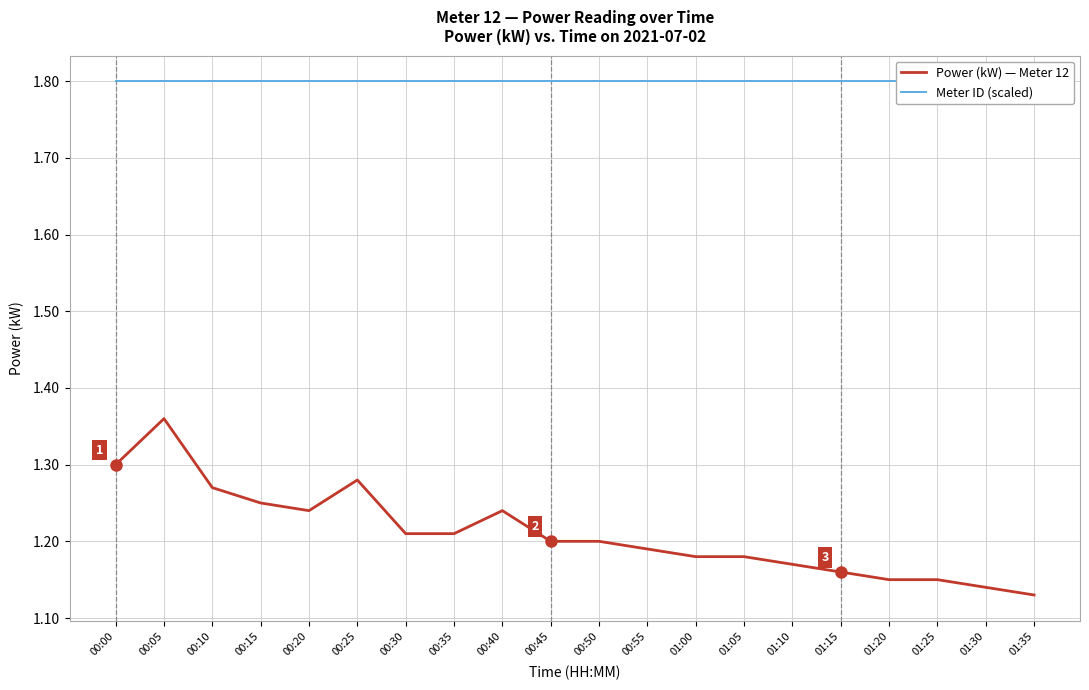

List the labels in order of Power (kW) — Meter 12 value, largest first.

00:05, 00:00, 00:25, 00:10, 00:15, 00:20, 00:40, 00:30, 00:35, 00:45, 00:50, 00:55, 01:00, 01:05, 01:10, 01:15, 01:20, 01:25, 01:30, 01:35